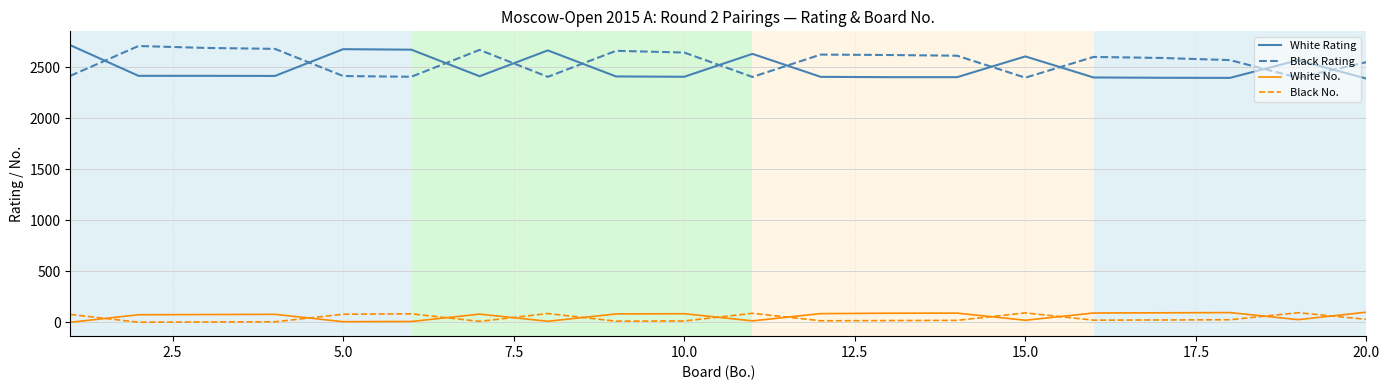

What is the smallest value displayed?

1